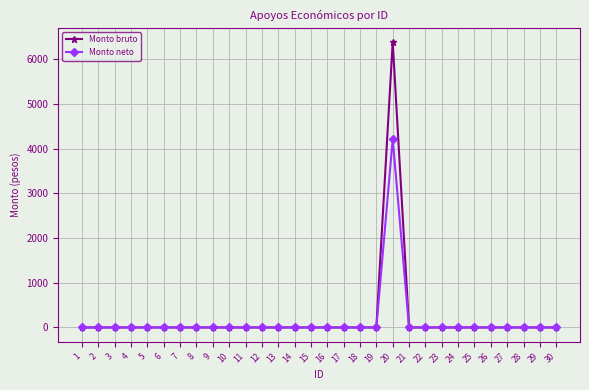

How many lines are shown in the chart?

2